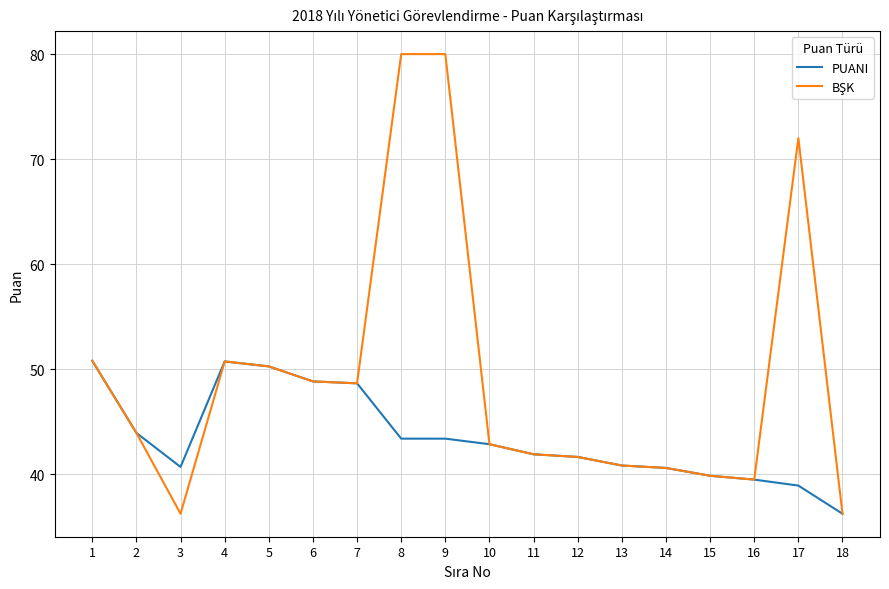

The PUANI series shows 42.8 at 10. True or false?

True